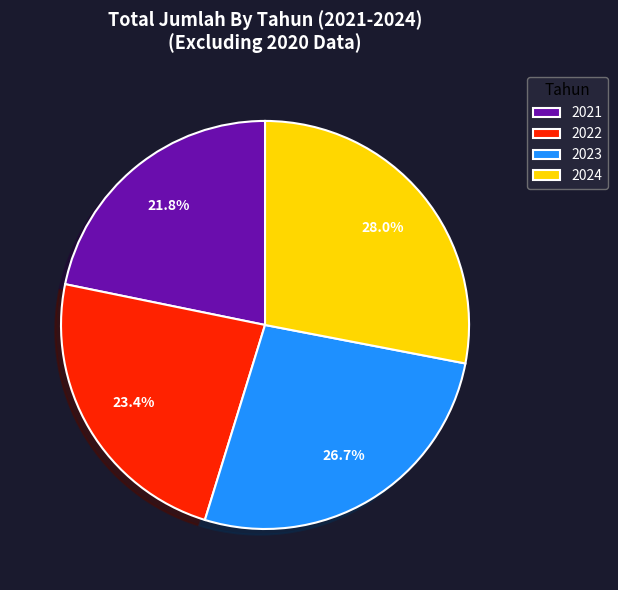

Between 2022 and 2024, which is larger?

2024